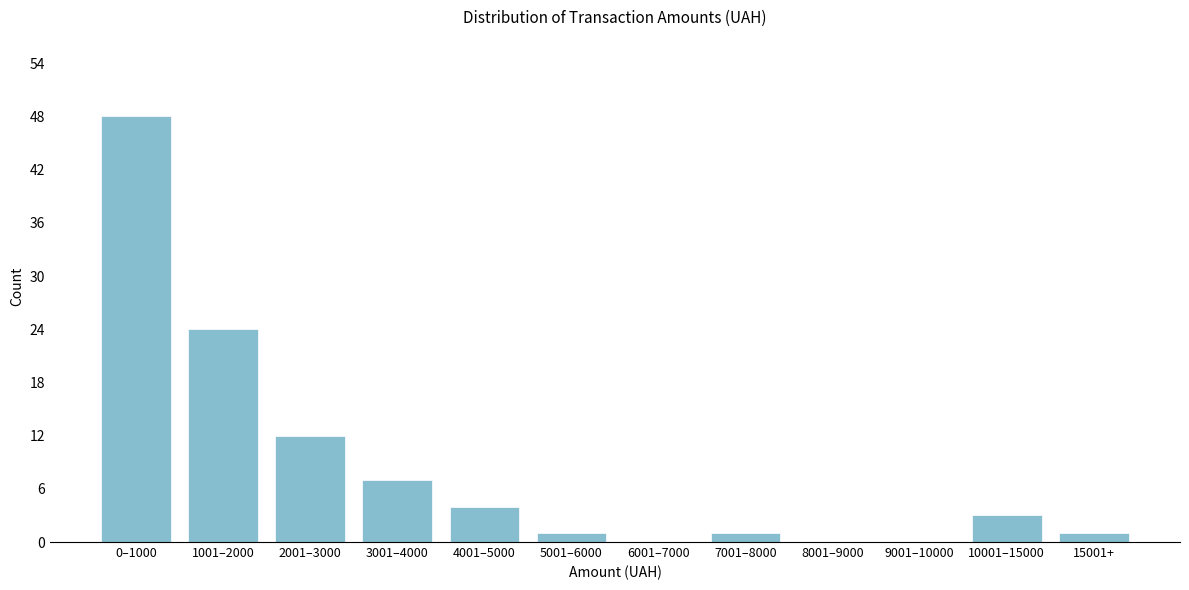

Reading left to right, extract all data points from this chart.

0–1000=48	1001–2000=24	2001–3000=12	3001–4000=7	4001–5000=4	5001–6000=1	6001–7000=0	7001–8000=1	8001–9000=0	9001–10000=0	10001–15000=3	15001+=1